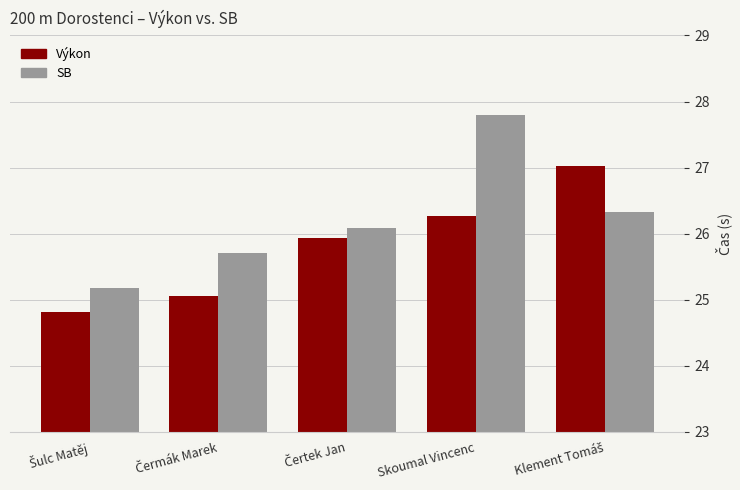

How many data points in SB are less than 26?

2